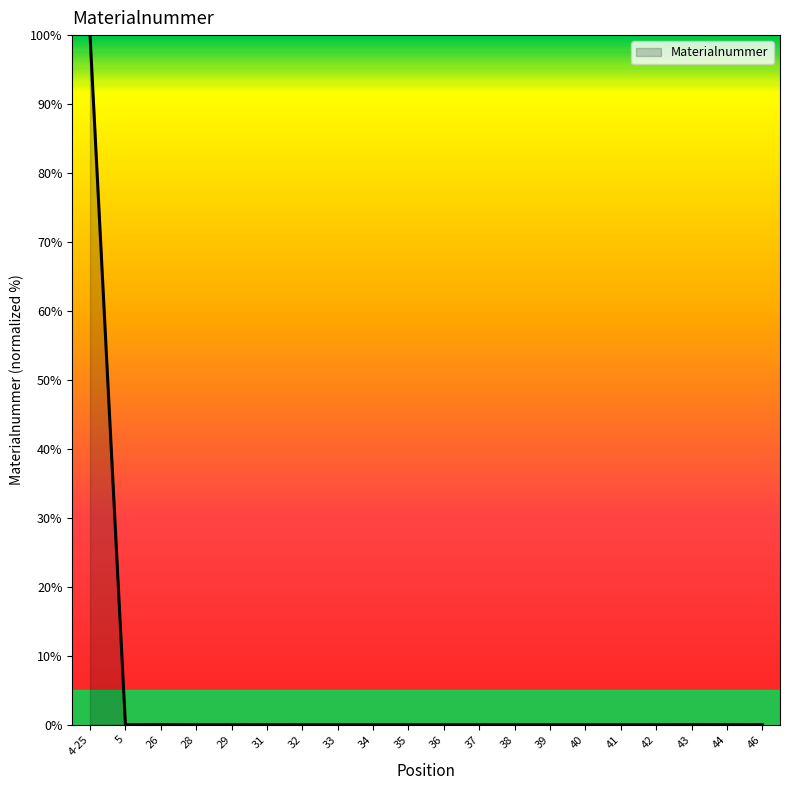

At which category does the chart reach its peak across all series?

4-25